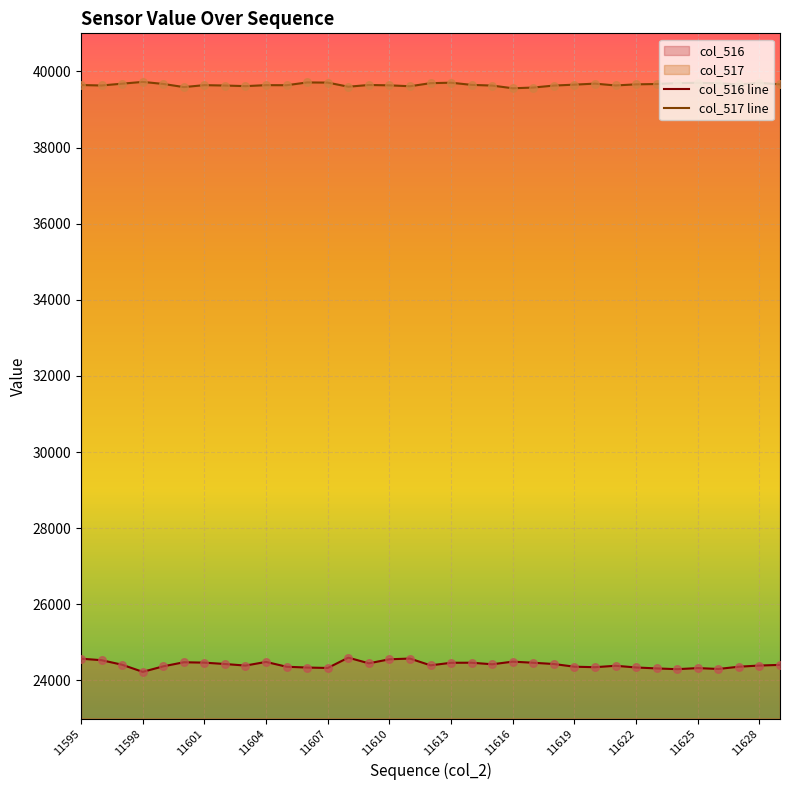

Which series has the widest spread of Y values?

col_516 line